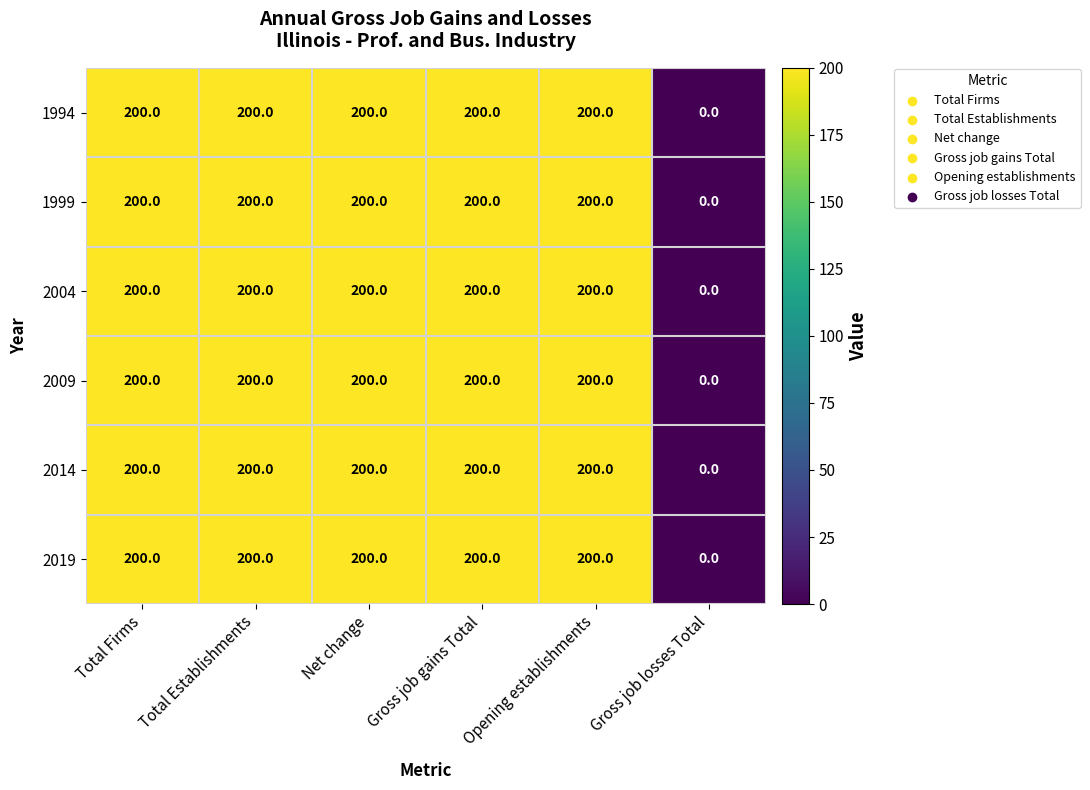

How many categories are shown in the chart?

6